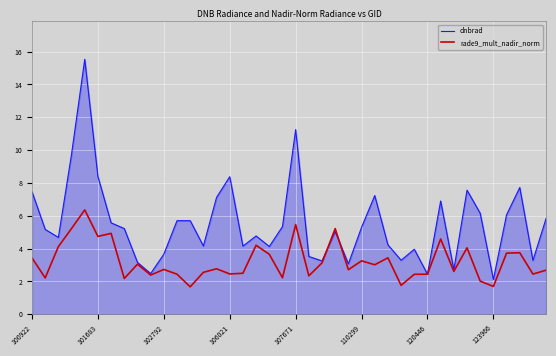

List the series in order of their overall mean, lowest first.

rade9_mult_nadir_norm, dnbrad